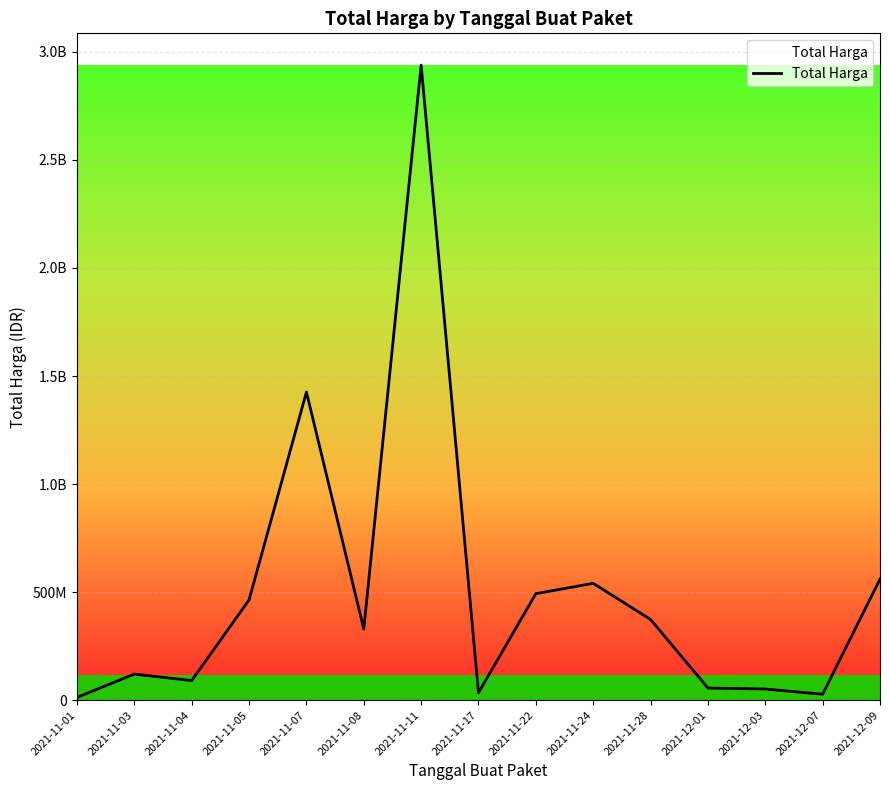

Is this an area chart (filled region under the line)?

Yes